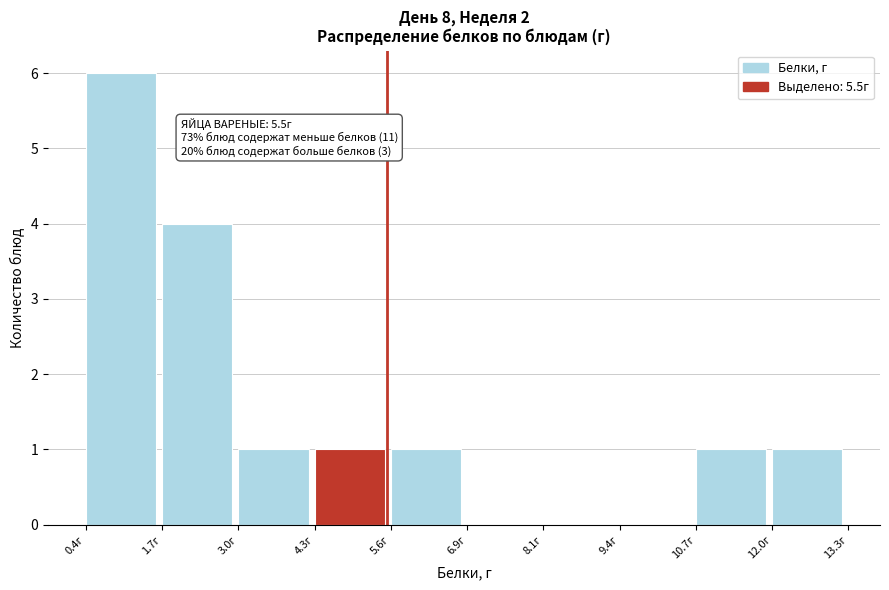

Which range on the x-axis has the tallest bar?

0.4 to 1.6